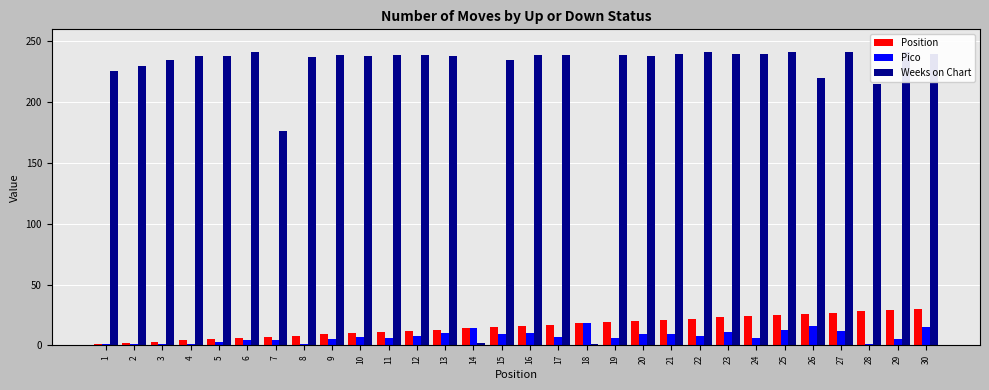

At 10, list the series in order from smallest to largest.

Pico, Position, Weeks on Chart